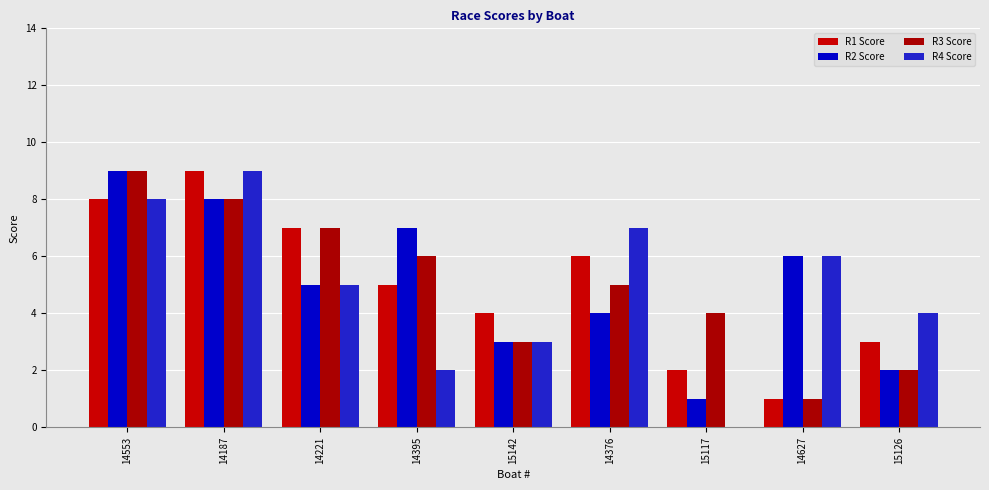

Between 14187 and 14627, which series saw the biggest shift?

R1 Score